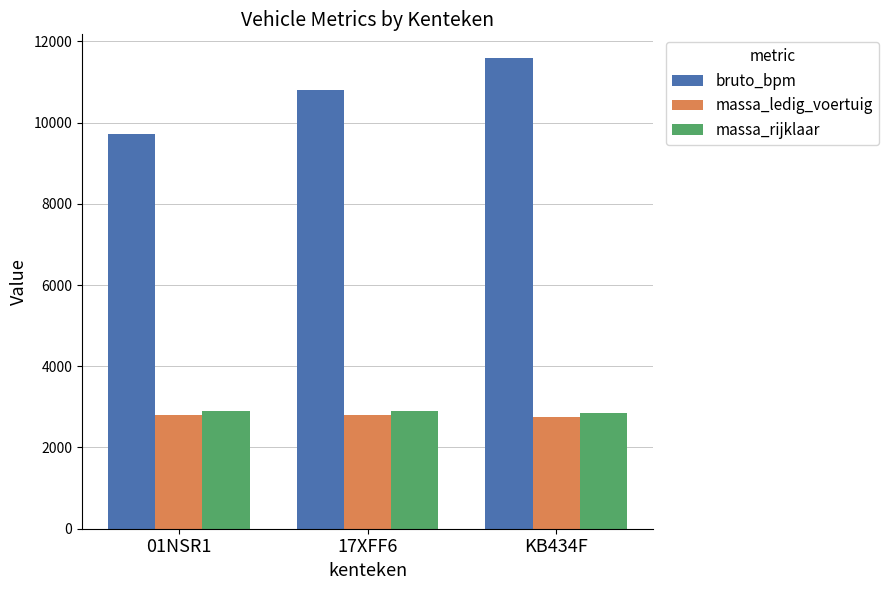

How many distinct data groups are displayed?

3